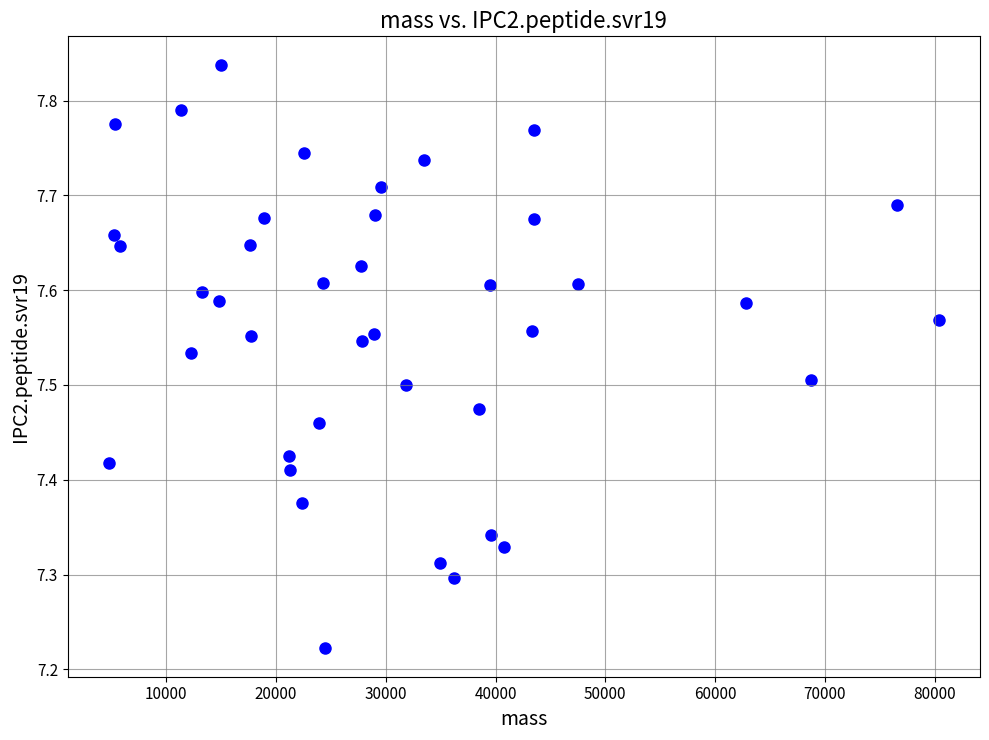

What is the range of X values (max minus min)?

75573.2